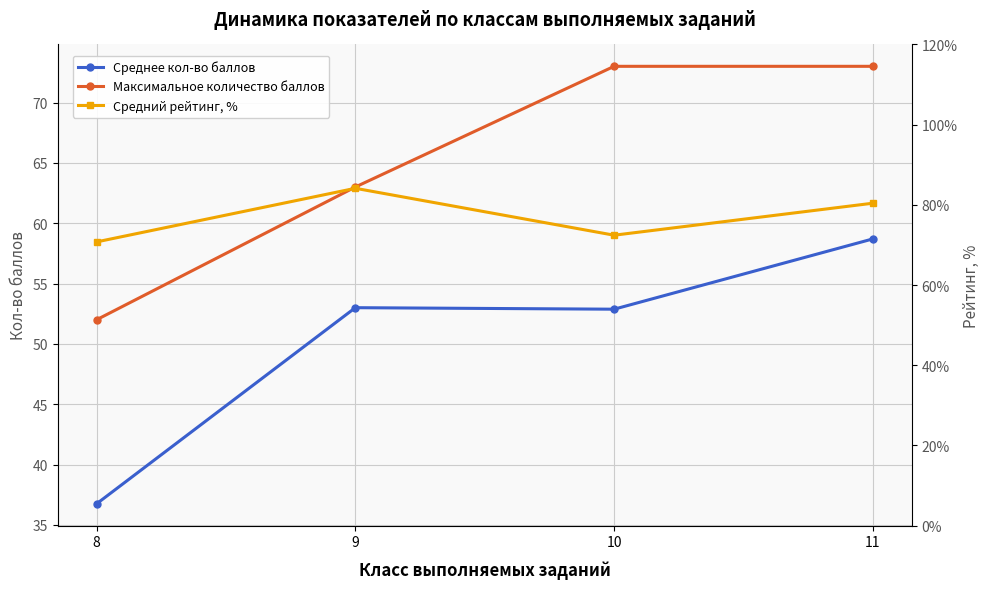

True or false: Среднее кол-во баллов and Максимальное количество баллов intersect in this chart.

False